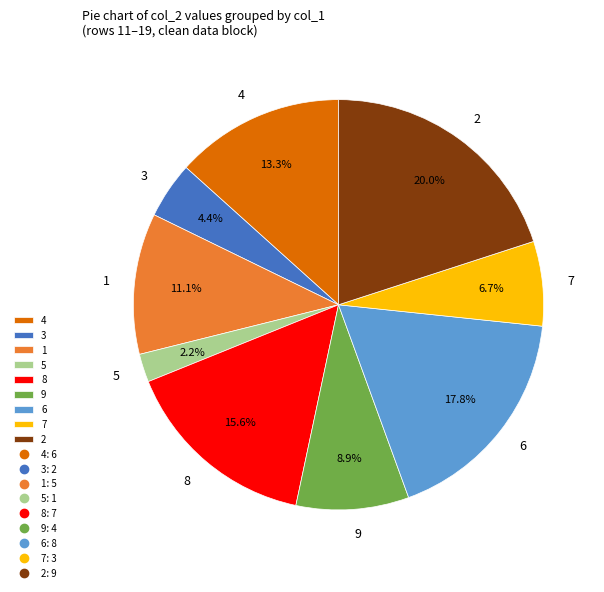

What portion of the pie excludes 9?

91.1%